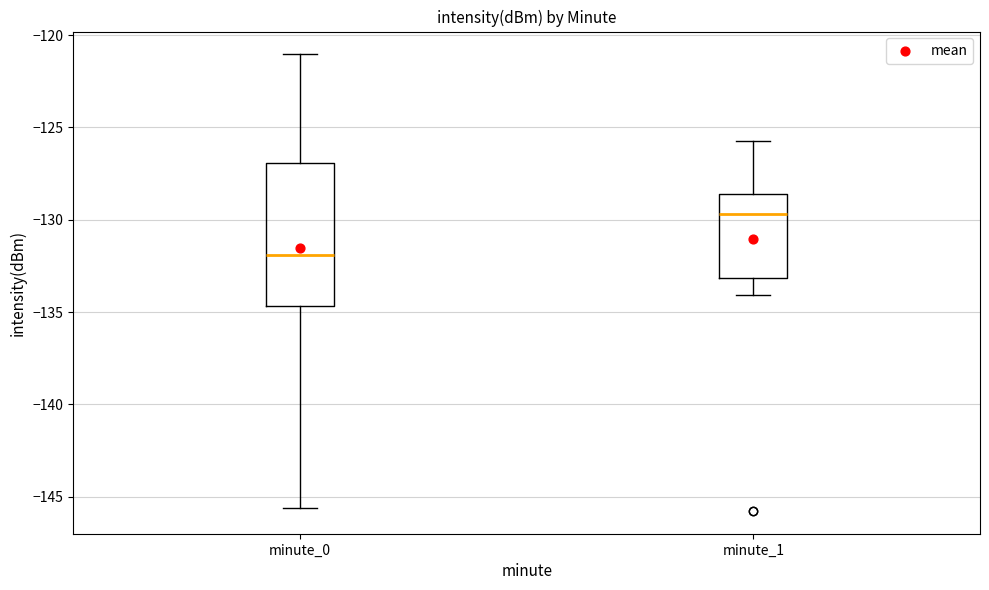

Reading left to right, read every box against the y-axis: the position of its median line, the range the box covers, and the ends of its whiskers. The values are not printed on the chart, so give them approximately, as read against the axis.

minute_0: median -132.0, box -134.5 to -127.0, whiskers -145.5 to -121.0
minute_1: median -129.5, box -133.0 to -128.5, whiskers -134.0 to -125.5